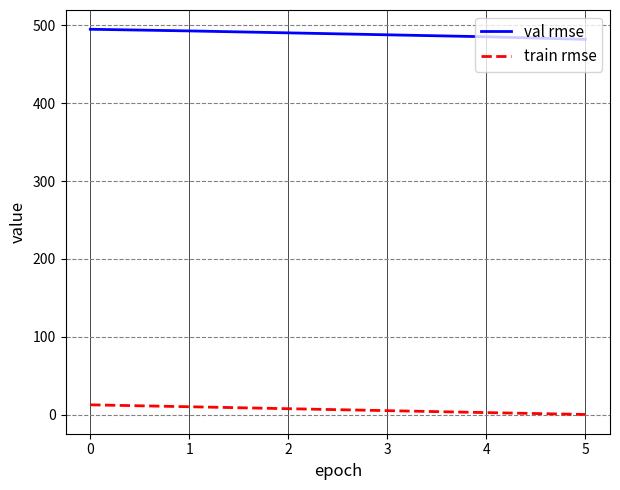

What is the difference between the maximum and second lowest values in the train rmse series?

10.0